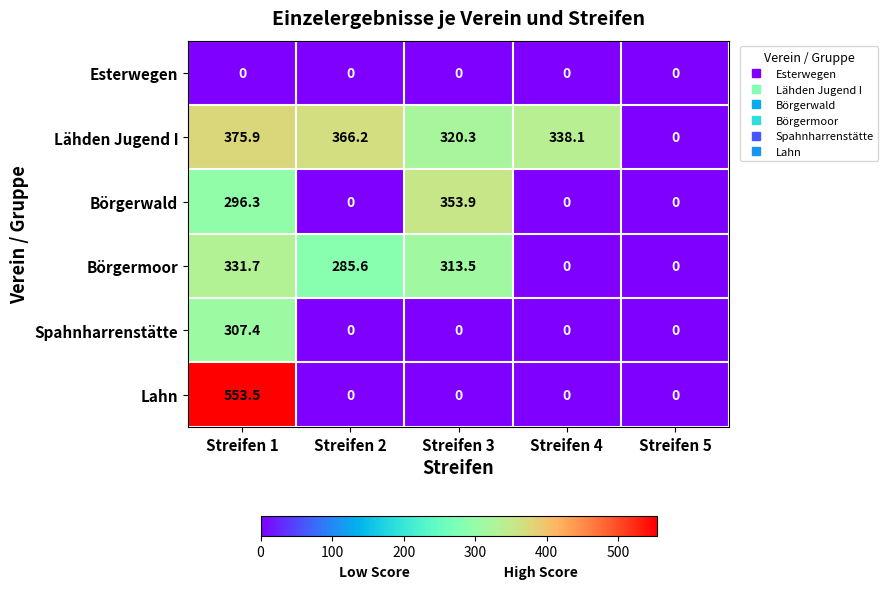

At how many categories does at least one series exceed 359?

2